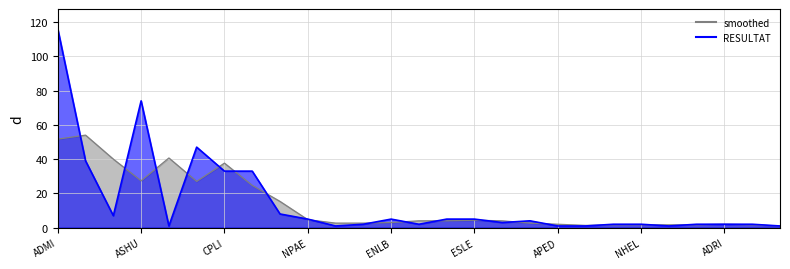

What is the value of the 10th point from the left?

5